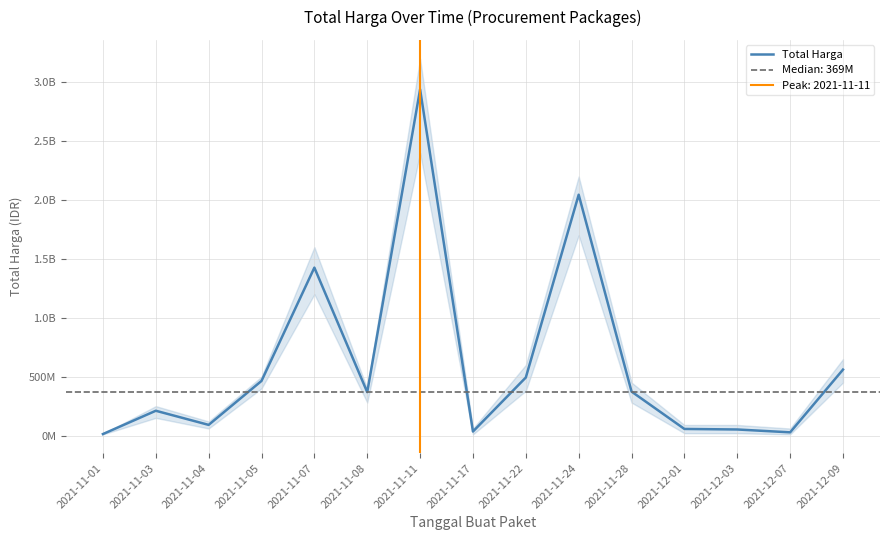

Which label corresponds to the largest value in the chart?

2021-11-11